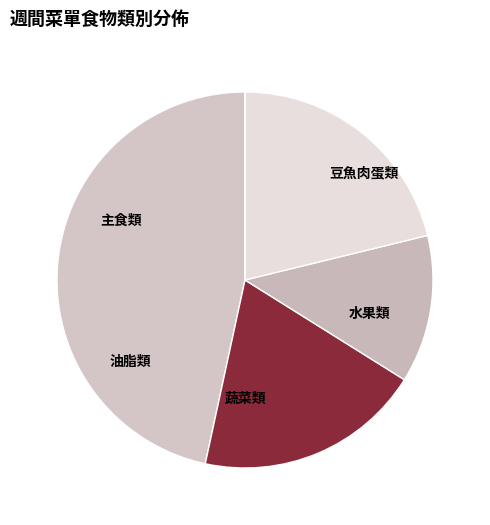

To the nearest percent, what is the difference between the largest and smallest slice percentages?

47%